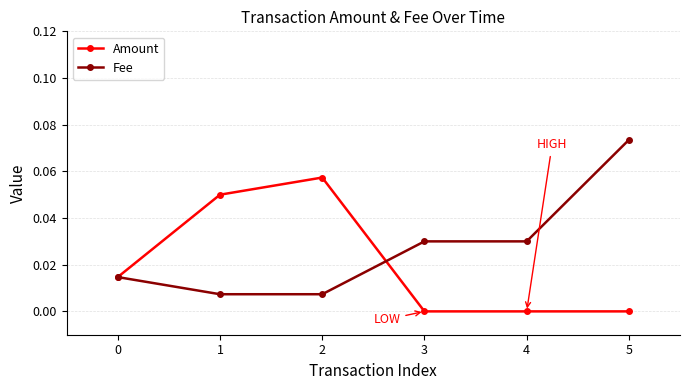

List the series in order of their peak value, highest first.

Fee, Amount